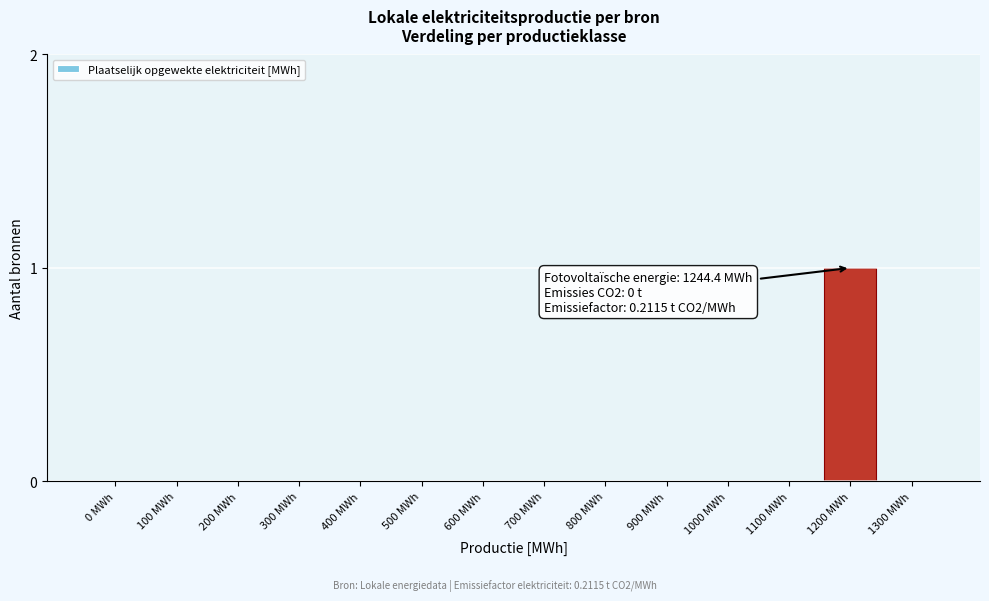

Reading right to left, extract all data points from this chart.

1300 MWh=0	1200 MWh=1	1100 MWh=0	1000 MWh=0	900 MWh=0	800 MWh=0	700 MWh=0	600 MWh=0	500 MWh=0	400 MWh=0	300 MWh=0	200 MWh=0	100 MWh=0	0 MWh=0